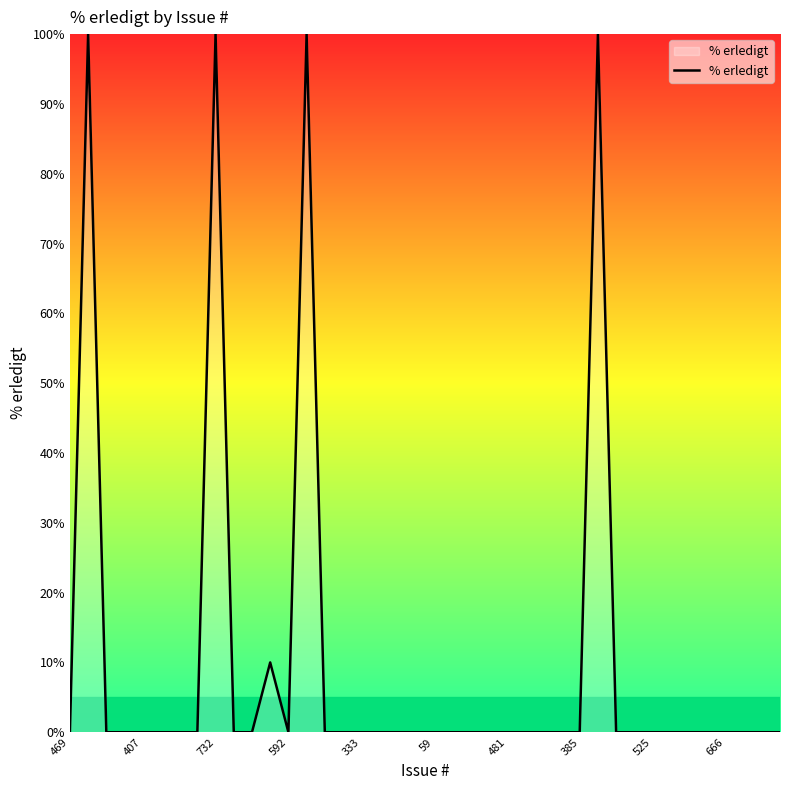

What is the difference between the maximum and minimum values?

100